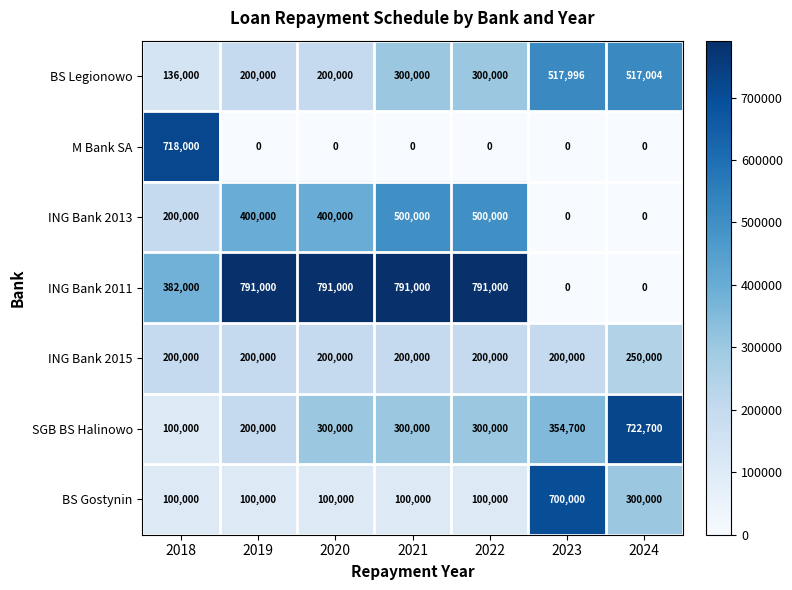

What is the difference between the maximum and minimum values in the SGB BS Halinowo series?

622700